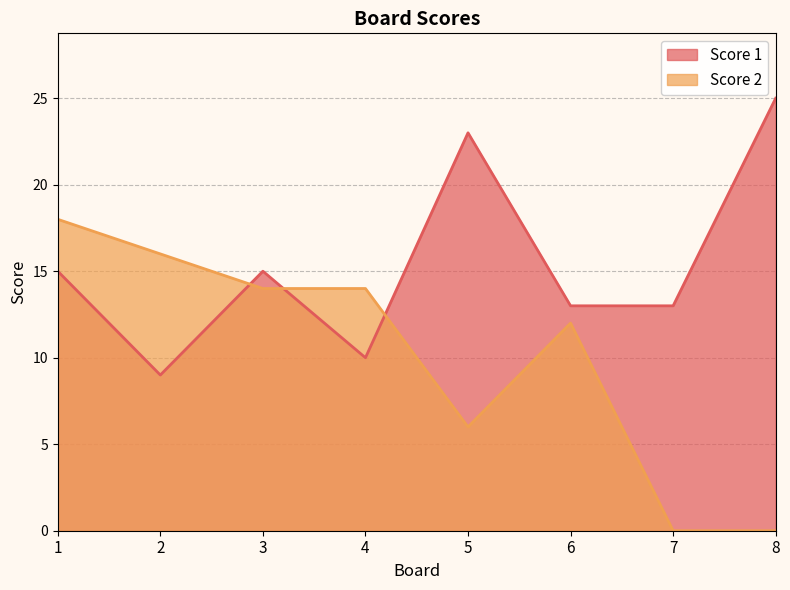

What is the difference between the highest and lowest values at 3?

1